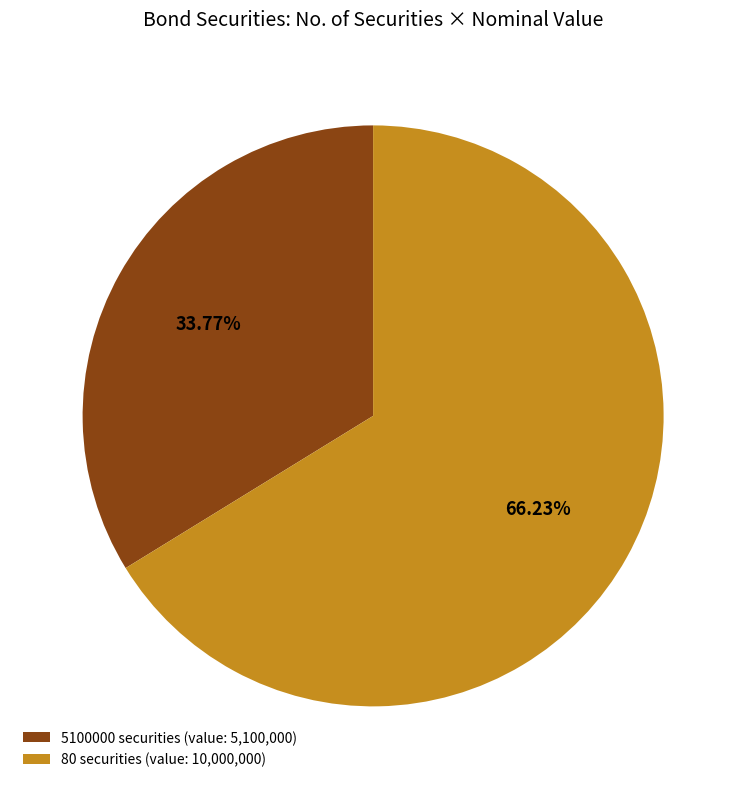

How many segments does this pie chart have?

2